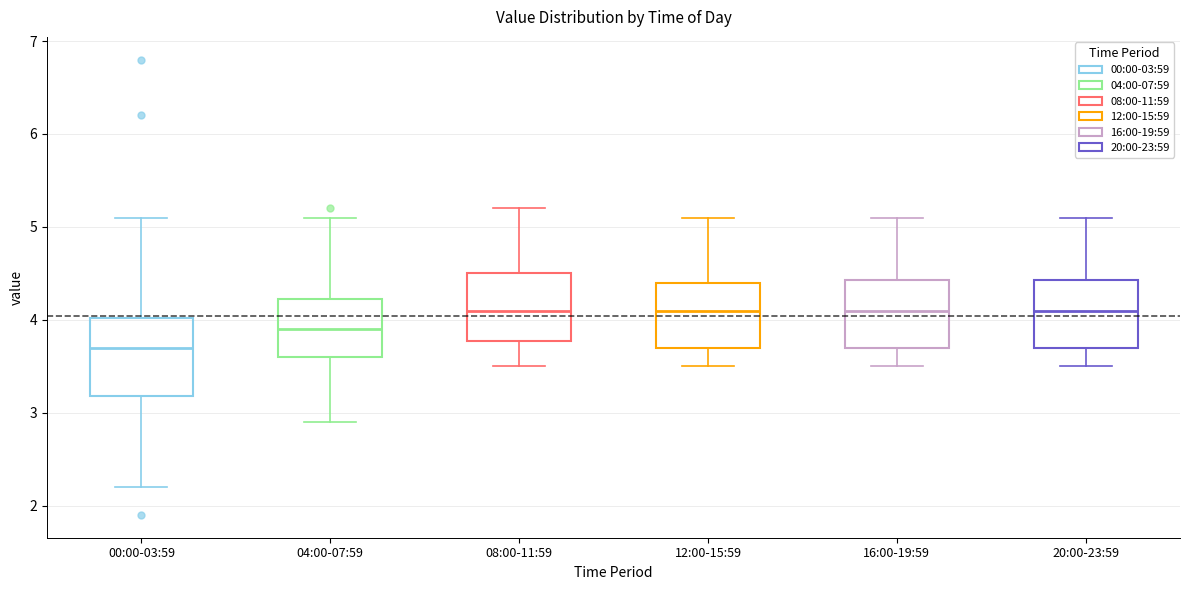

Reading left to right, transcribe this box plot: for each box, give where its median line is, the range the box spans, and where its two whiskers end, as read against the y-axis. The values are not printed on the chart, so give them approximately, as read against the axis.

00:00-03:59: median 3.7, box 3.2 to 4.0, whiskers 2.2 to 5.1
04:00-07:59: median 3.9, box 3.6 to 4.2, whiskers 2.9 to 5.1
08:00-11:59: median 4.1, box 3.8 to 4.5, whiskers 3.5 to 5.2
12:00-15:59: median 4.1, box 3.7 to 4.4, whiskers 3.5 to 5.1
16:00-19:59: median 4.1, box 3.7 to 4.4, whiskers 3.5 to 5.1
20:00-23:59: median 4.1, box 3.7 to 4.4, whiskers 3.5 to 5.1